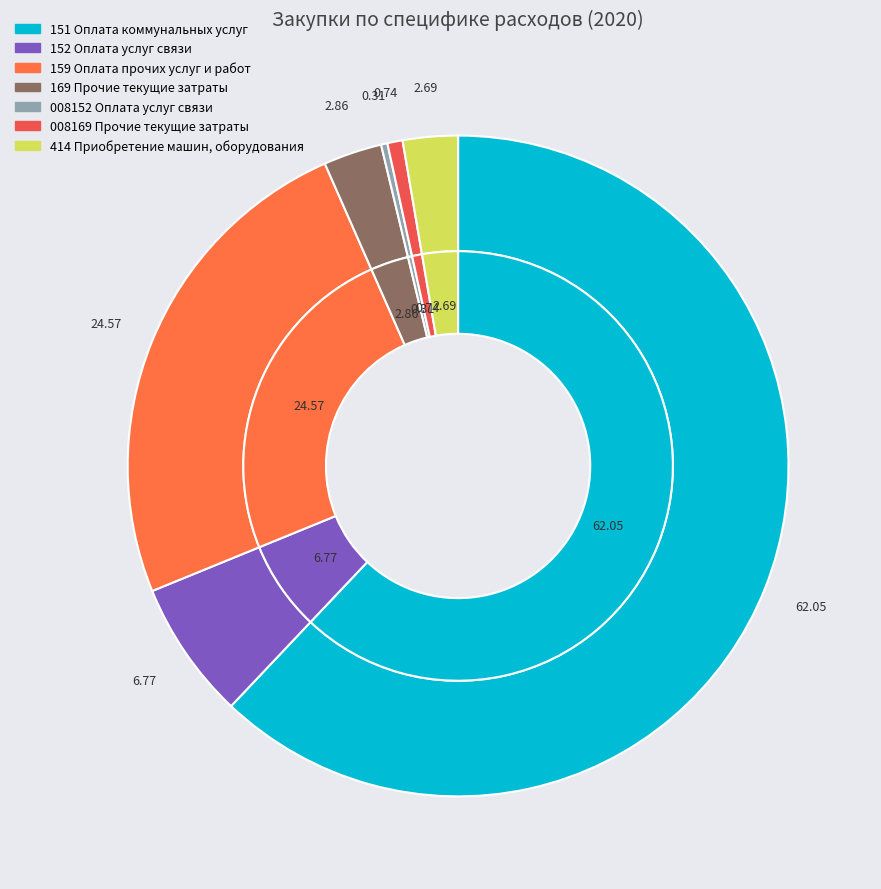

Which has a higher value, 008152 Оплата услуг связи or 414 Приобретение машин, оборудования?

414 Приобретение машин, оборудования